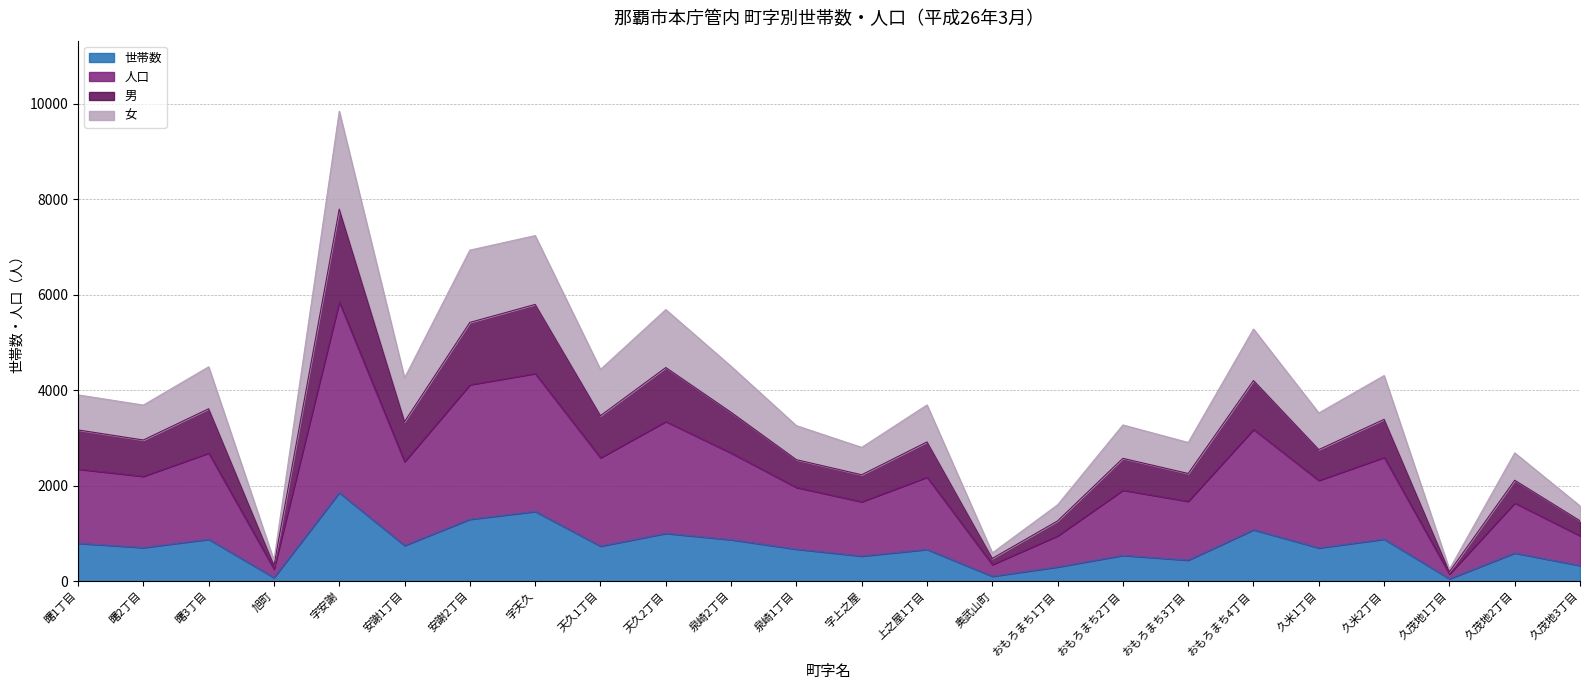

Reading right to left, transcribe all the data shown in this chart.

世帯数: 327	588	50	879	696	1075	440	539	297	102	664	525	670	867	1000	733	1459	1295	746	1852	74	876	703	792
人口: 1575	2686	250	4305	3522	5279	2904	3271	1599	592	3690	2801	3256	4499	5686	4433	7235	6931	4256	9840	434	4488	3687	3900
男: 1264	2112	195	3388	2754	4200	2254	2571	1261	475	2915	2227	2543	3535	4472	3464	5794	5417	3340	7788	330	3609	2955	3166
女: 951	1637	150	2592	2109	3177	1672	1905	948	347	2177	1663	1963	2683	3343	2583	4347	4113	2501	5846	254	2682	2195	2346